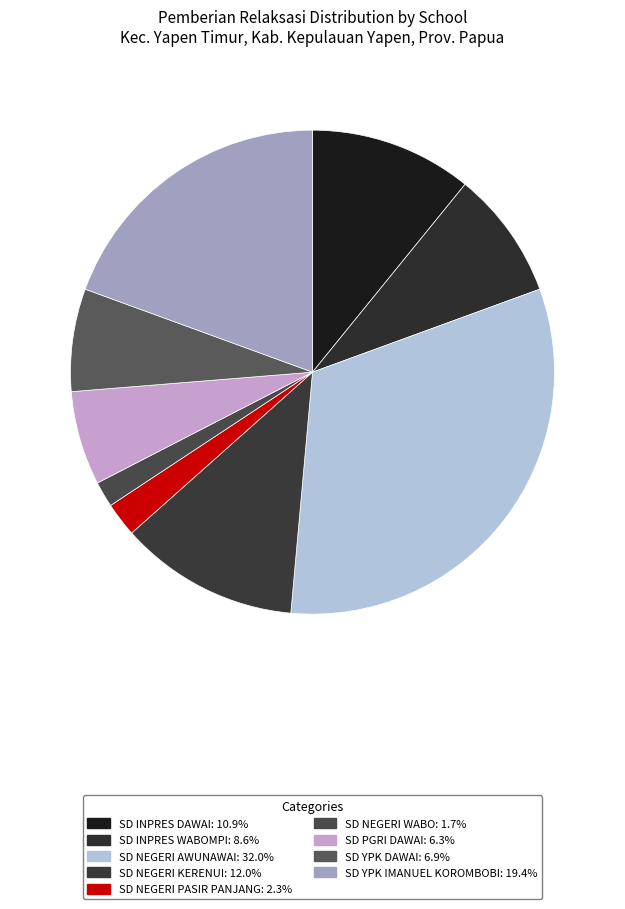

True or false: SD NEGERI KERENUI accounts for 12% of the total.

True